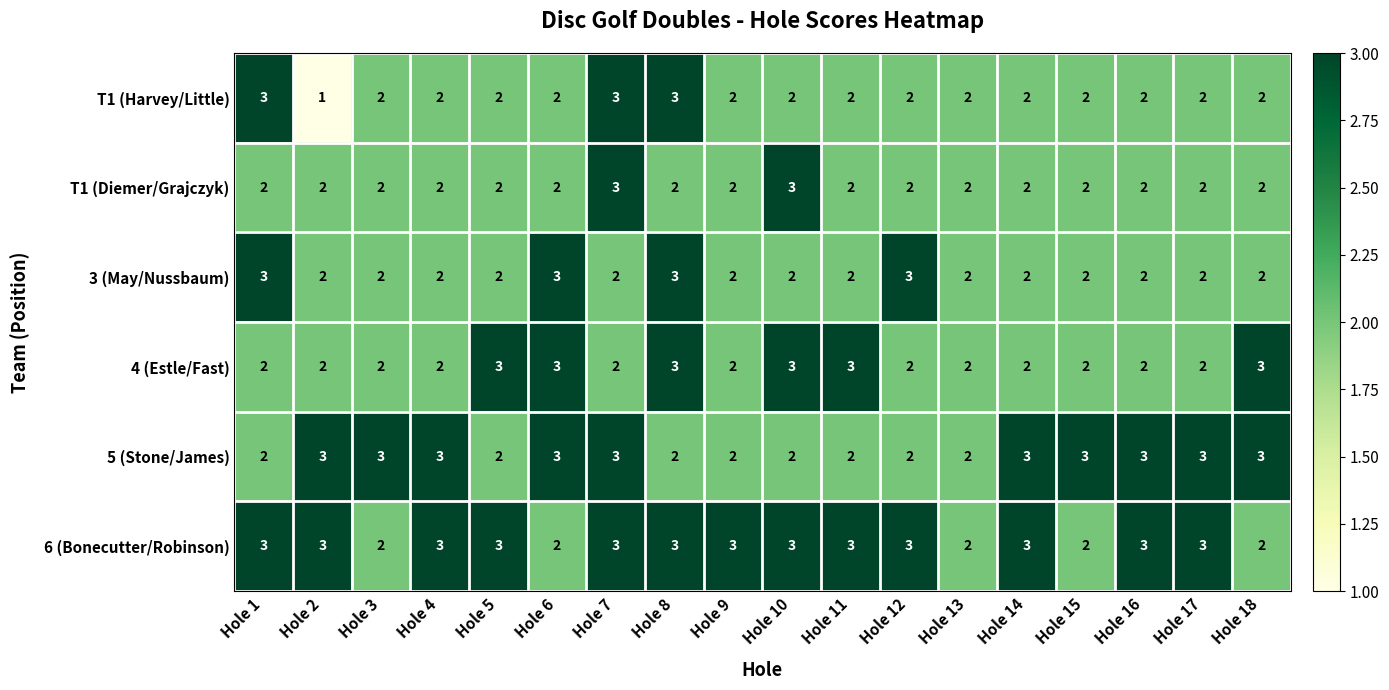

Is the value of 4 (Estle/Fast) at Hole 13 greater than the value of 6 (Bonecutter/Robinson) at Hole 5?

No